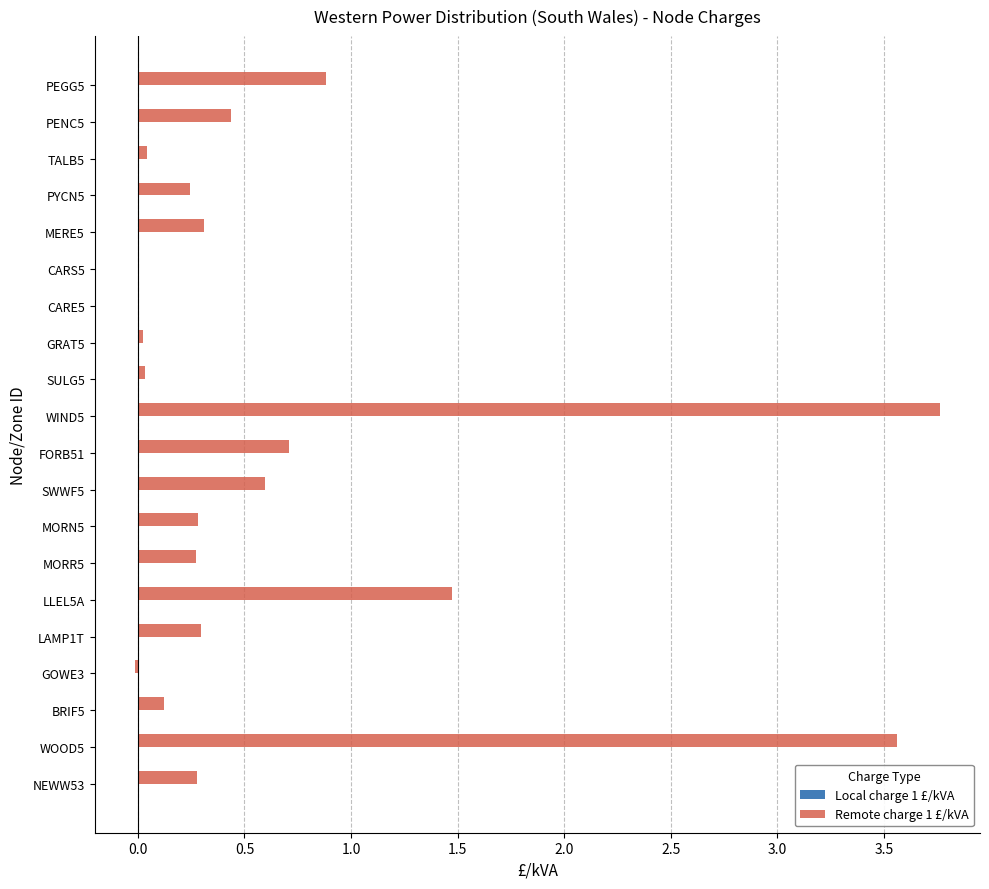

The value at SWWF5 is 1.0. True or false?

False